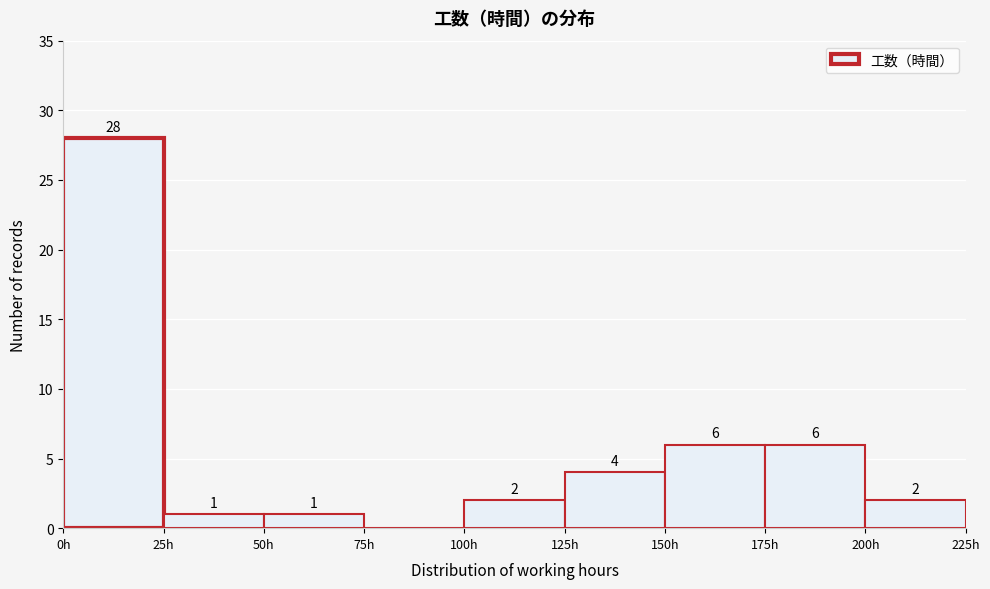

Over which range of the x-axis is the bar tallest?

0 to 25